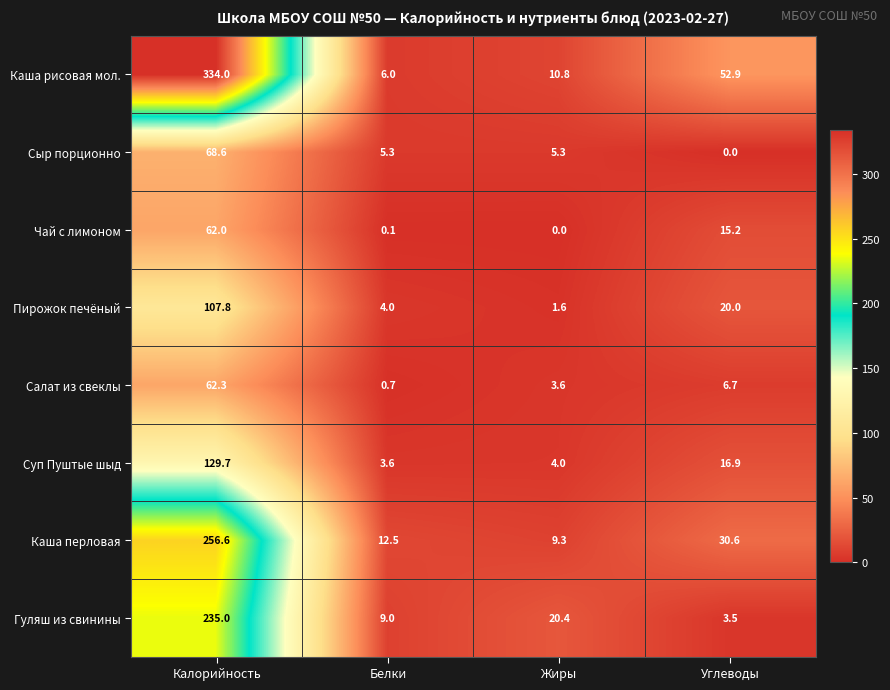

Which series changed the most between Калорийность and Жиры?

Каша рисовая мол.